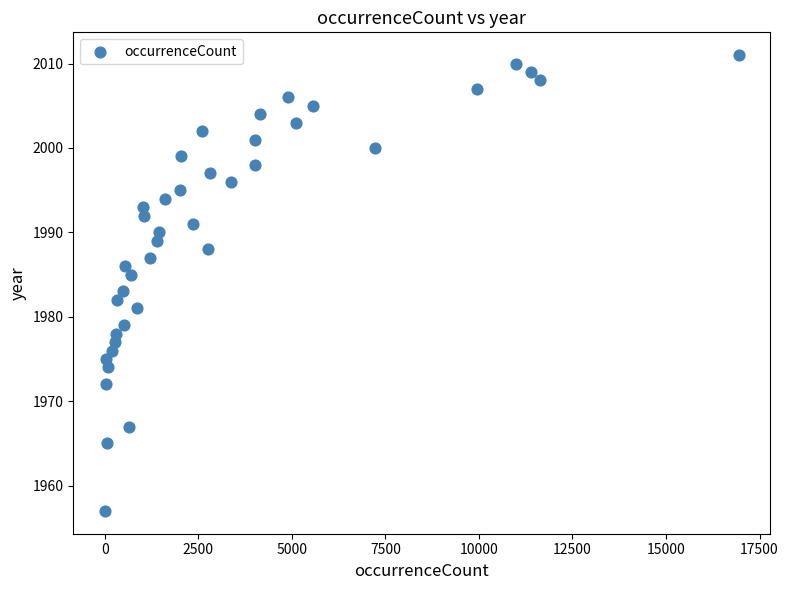

What is the range of Y values (max minus min)?

54